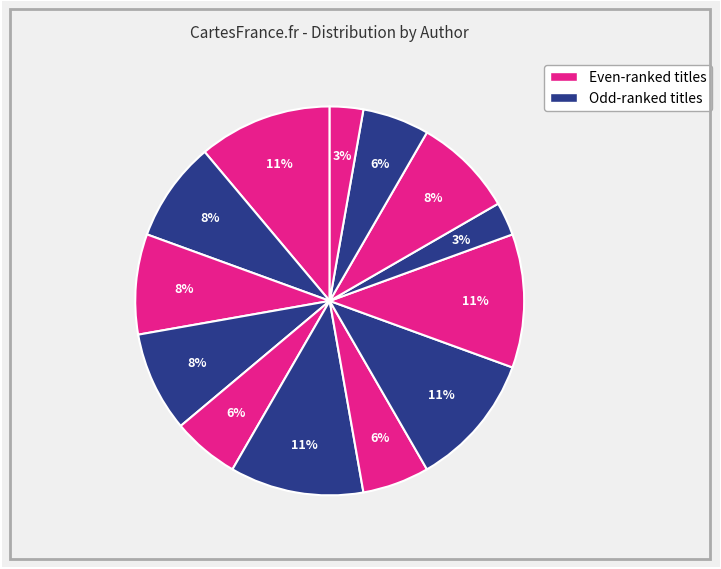

How many segments does this pie chart have?

13